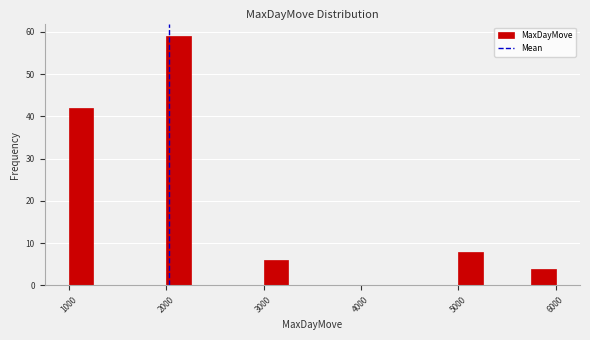

Around what value on the x-axis is the tallest bar? Give the approximate position of its centre, as read against the axis.

2100